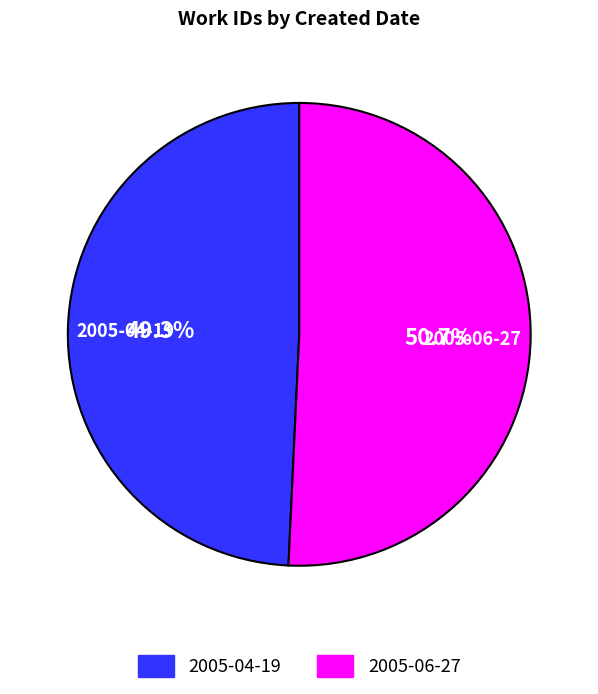

Is there any slice that represents more than half of the pie?

Yes